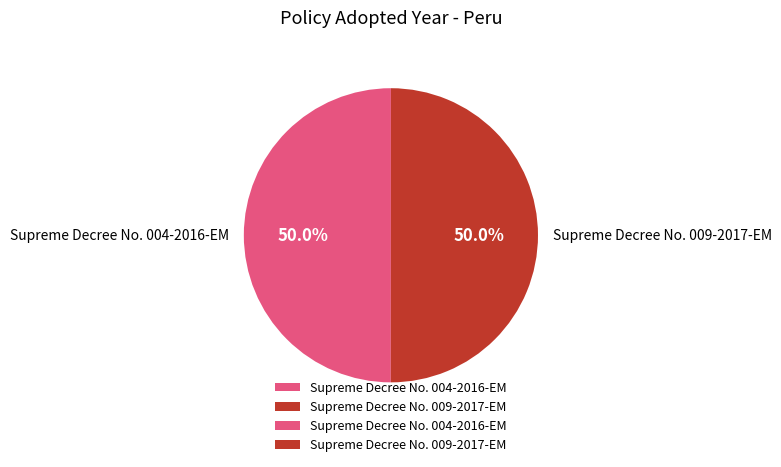

True or false: Supreme Decree No. 004-2016-EM accounts for 56% of the total.

False